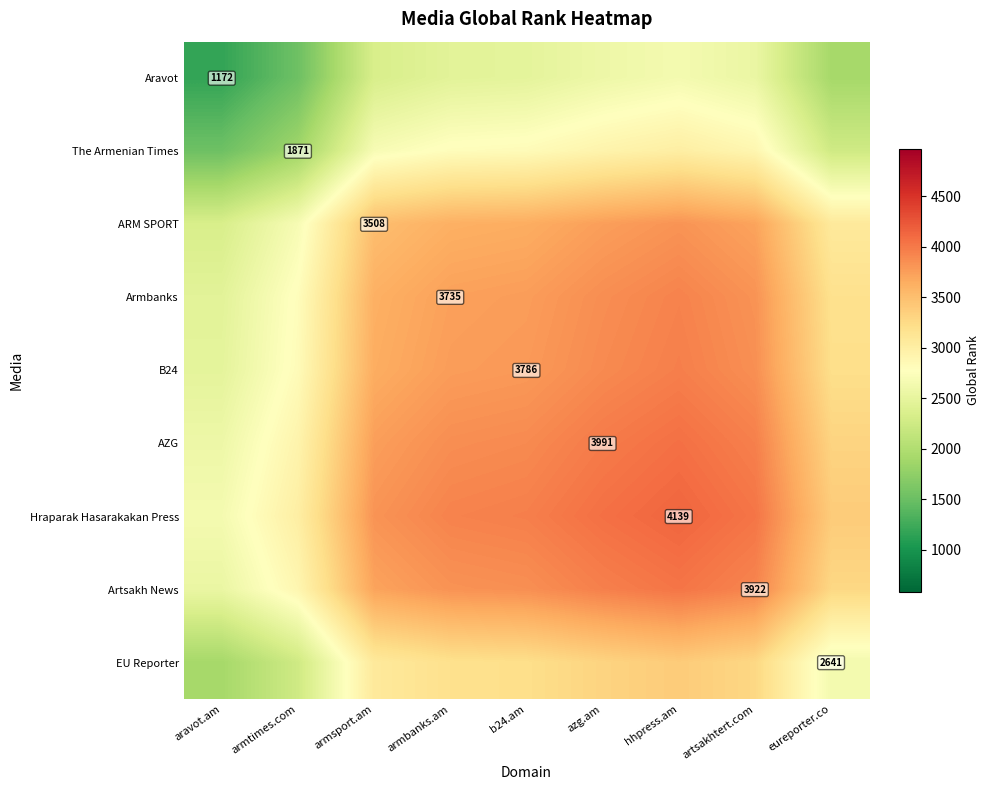

Which label corresponds to the smallest value in the chart?

aravot.am